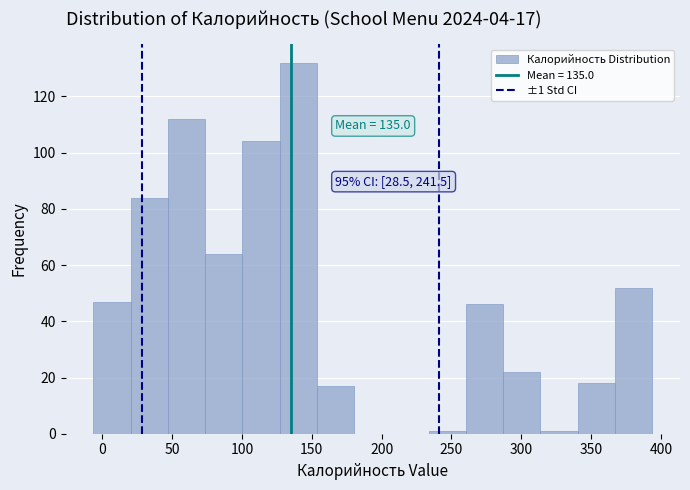

Which range on the x-axis has the tallest bar?

125 to 155